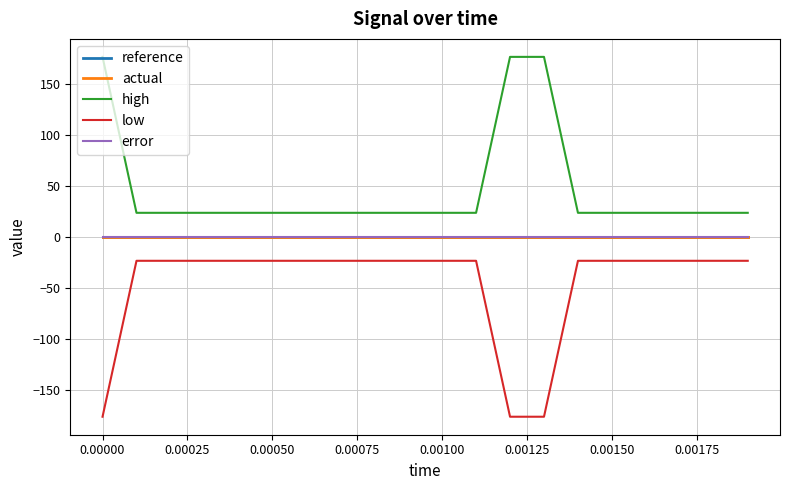

True or false: low has more than 1 interior local peaks.

False